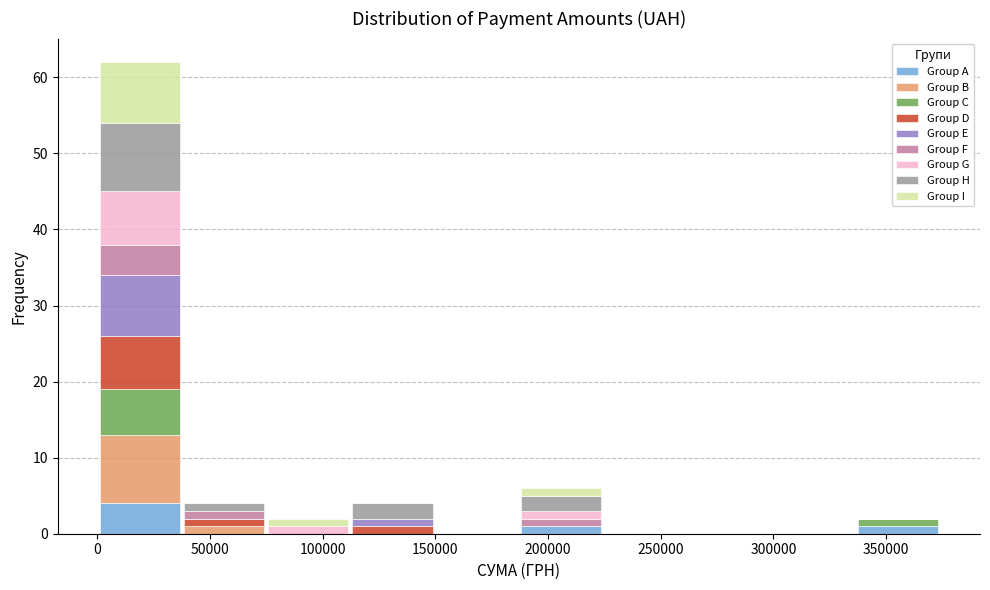

What is the total height of the stacked bar covering 0 to 35000 on the x-axis? Neither the bar edges nor the heights are printed on the chart, so give them approximately, as read against the axes.

62